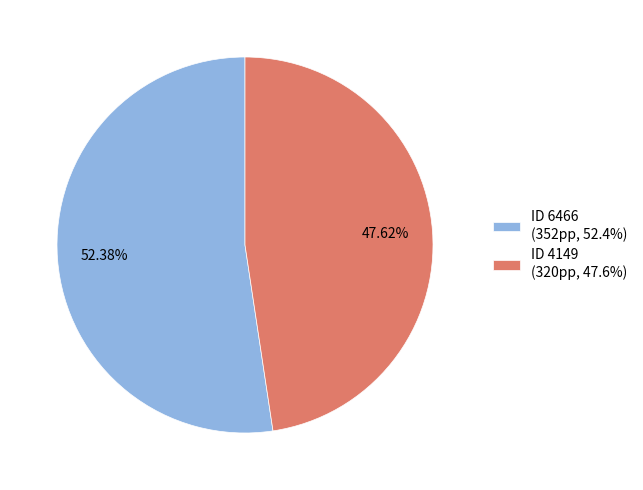

To the nearest percent, what is the difference between the largest and smallest slice percentages?

5%